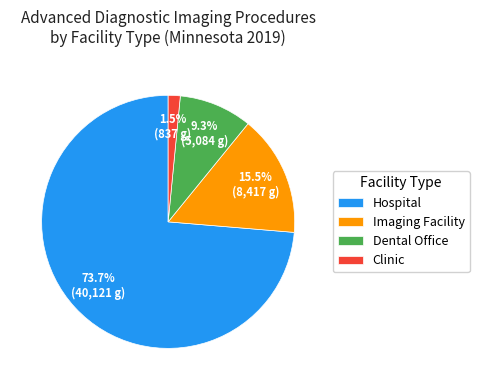

What is the smallest slice in the pie chart?

Clinic